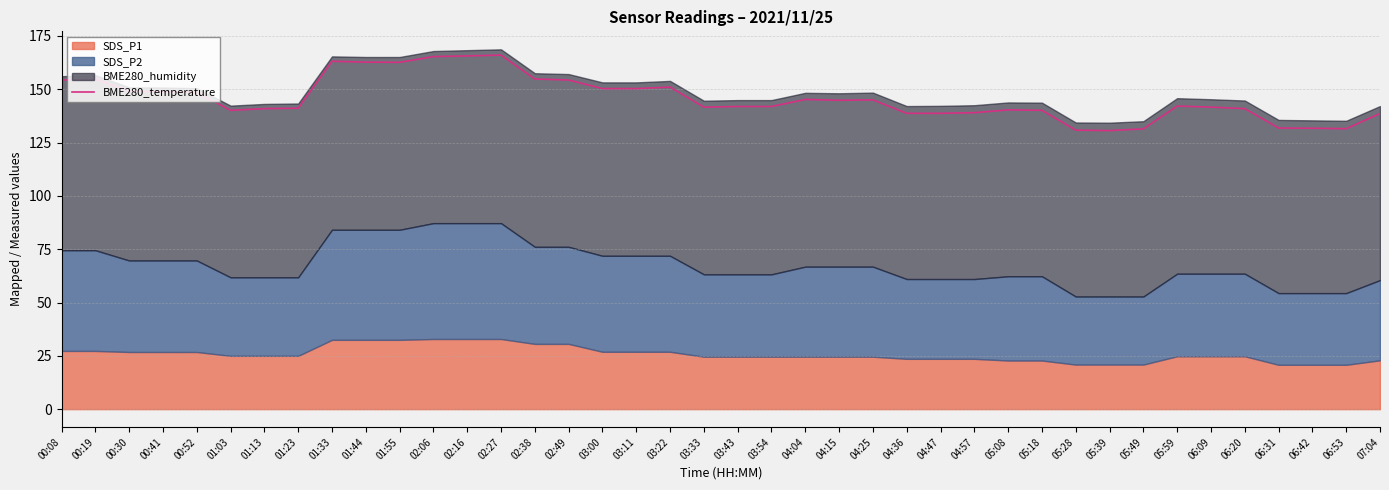

What is the value of the 18th point from the left?

150.3